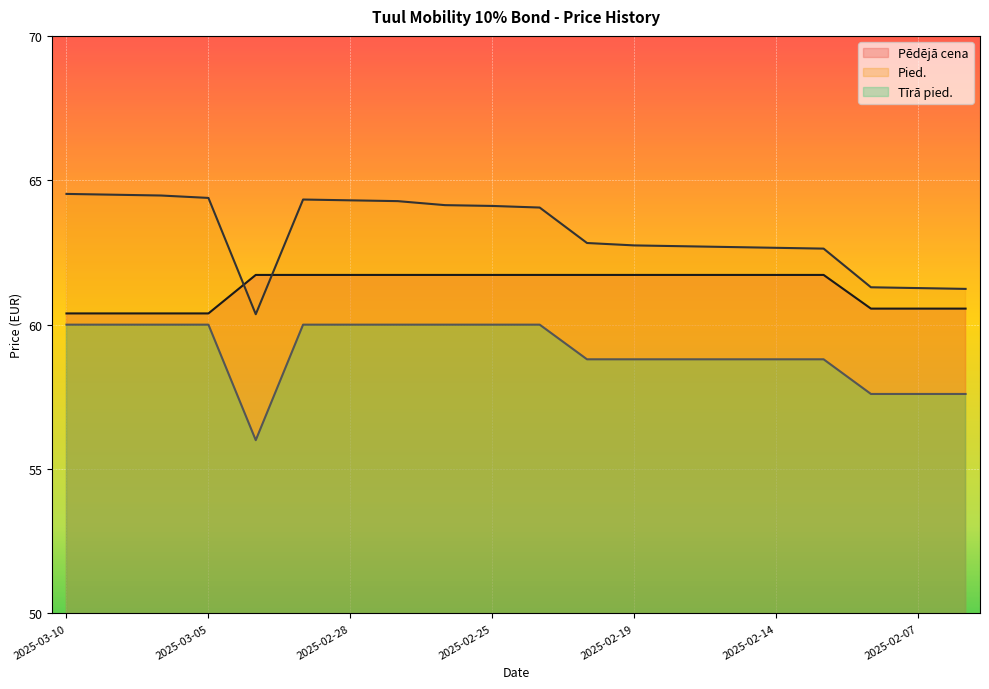

At which category is the sum across all series the highest?

2025-03-03